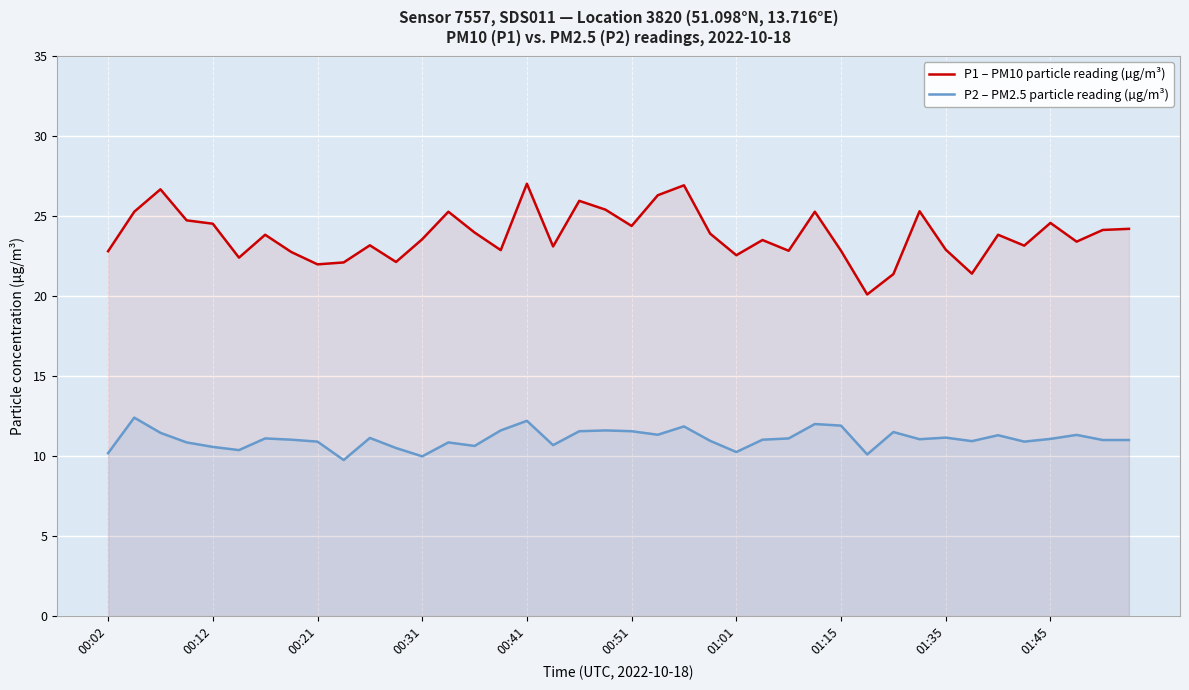

What is the label of the 1st point from the left?

00:02